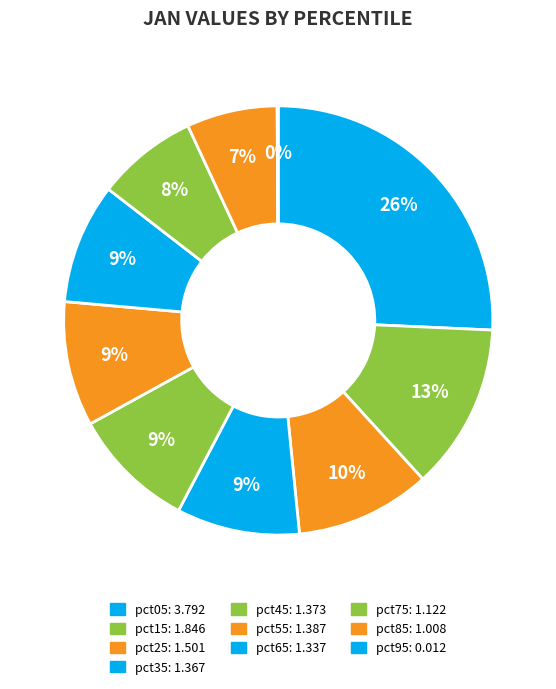

To the nearest percent, what is the difference between the pct55 and pct85 slice percentages?

3%